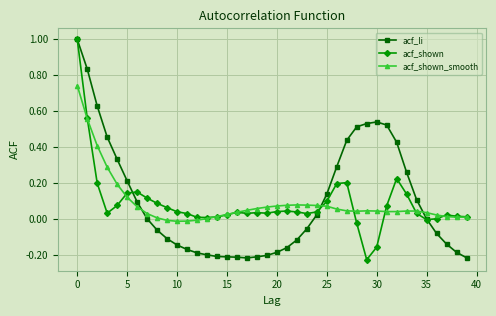

How many data points does each series have?

40